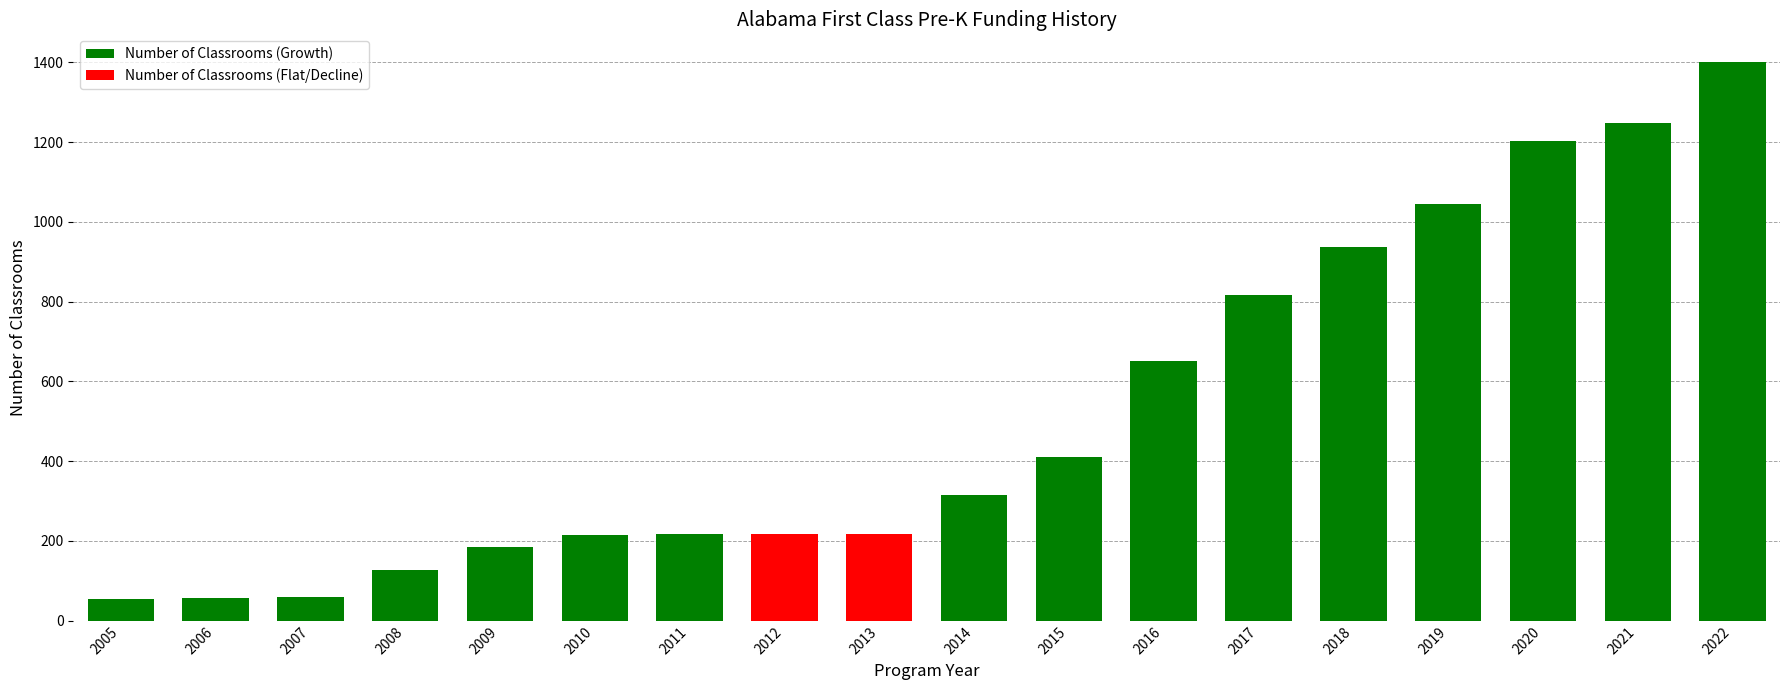

What is the sum of all values?

9376